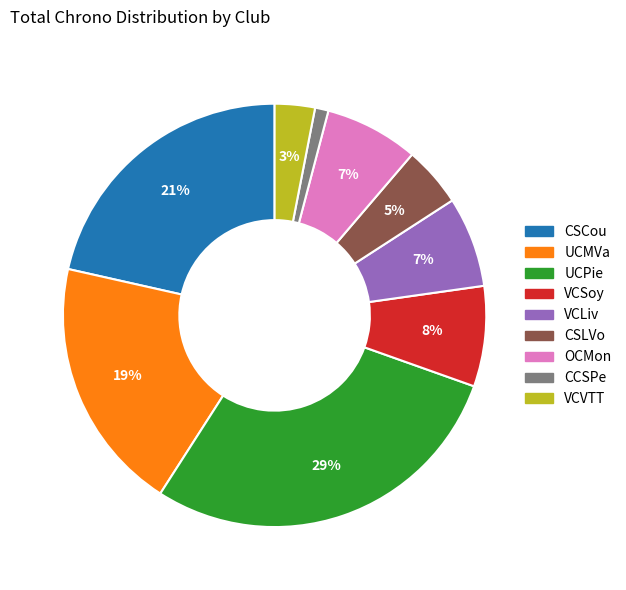

How many slices are in this pie chart?

9